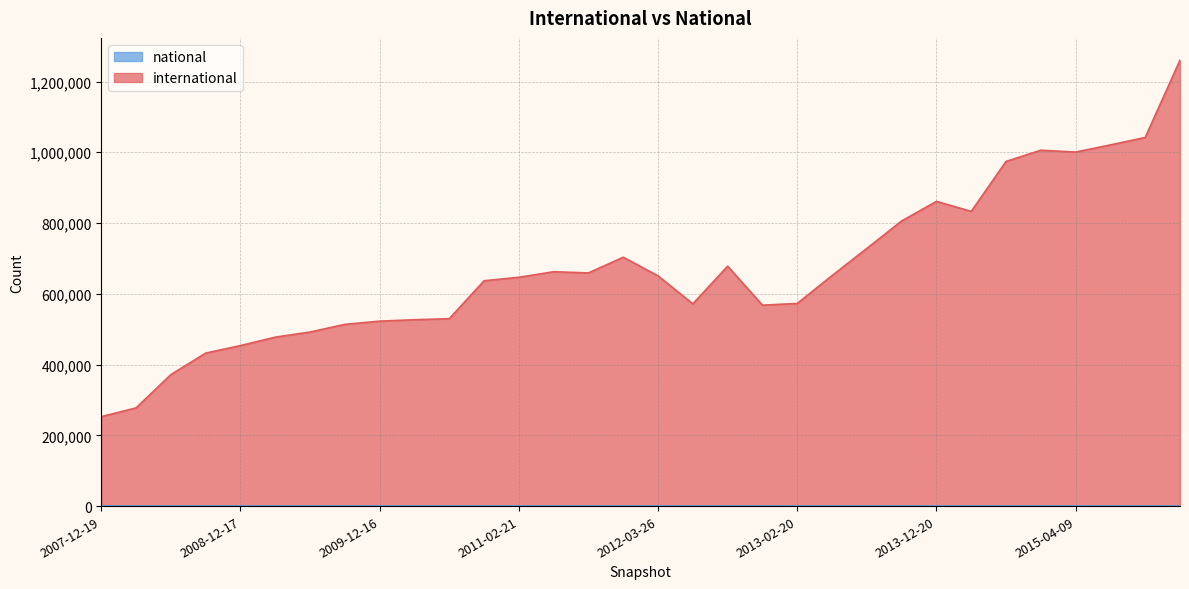

Which series changed the most between 2013-09-10 and 2009-06-17?

international